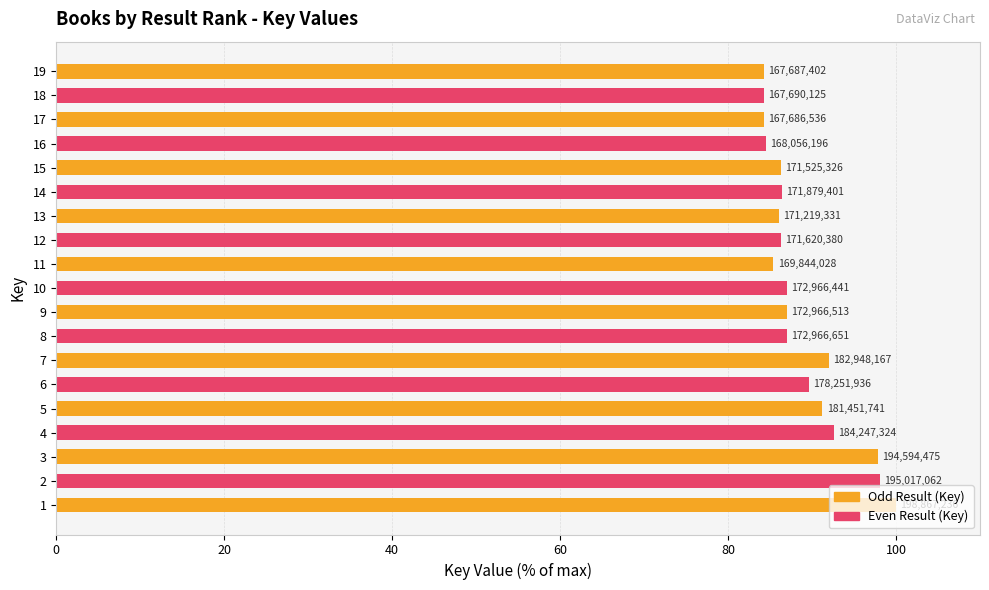

What is the difference between the maximum and minimum values?

15.7